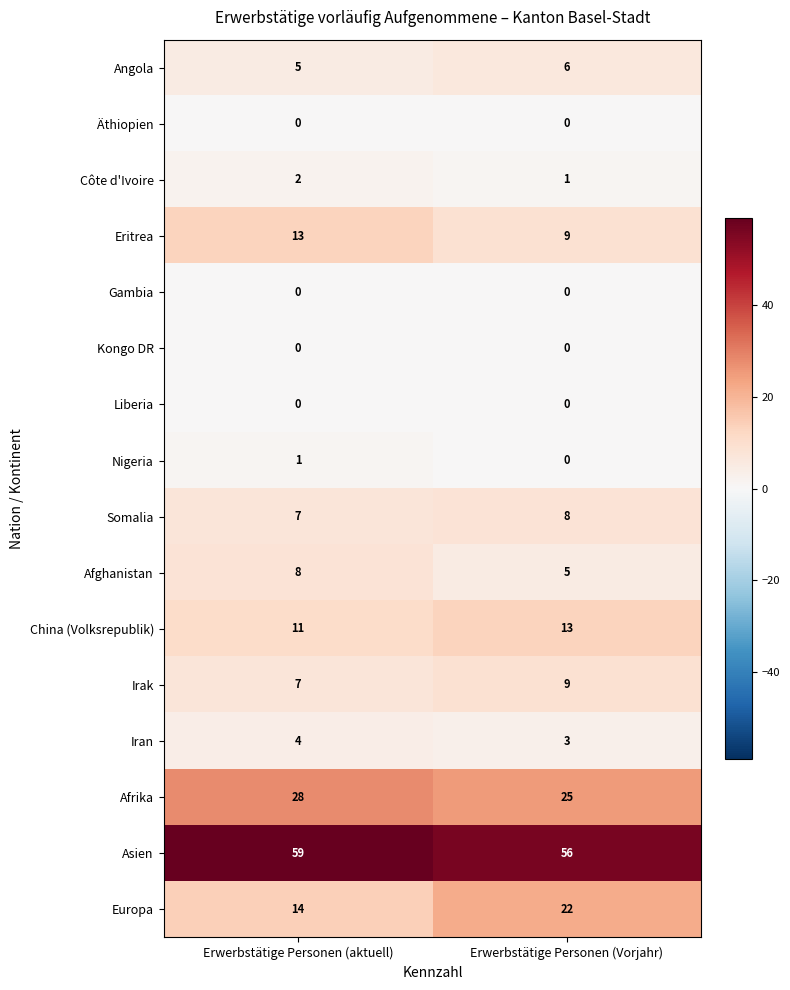

Between Erwerbstätige Personen (aktuell) and Erwerbstätige Personen (Vorjahr), which series saw the biggest shift?

Europa